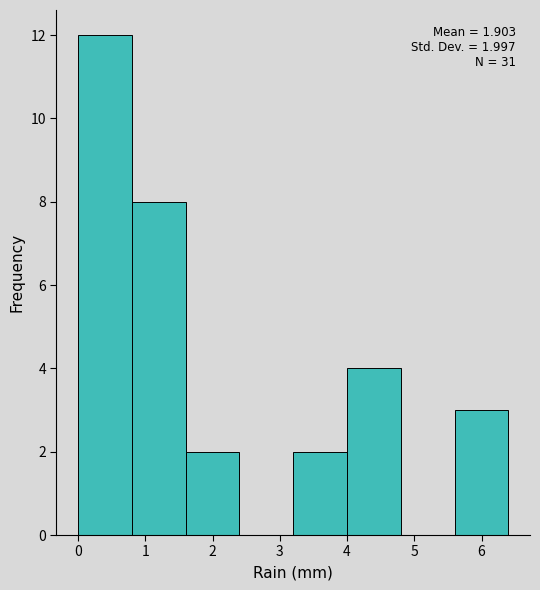

Which range on the x-axis has the tallest bar?

0.0 to 0.8